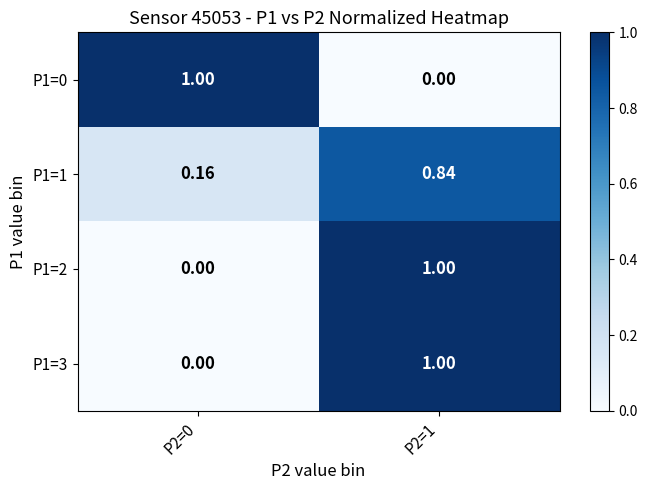

Is the value of P1=3 at P2=1 greater than the value of P1=1 at P2=1?

Yes